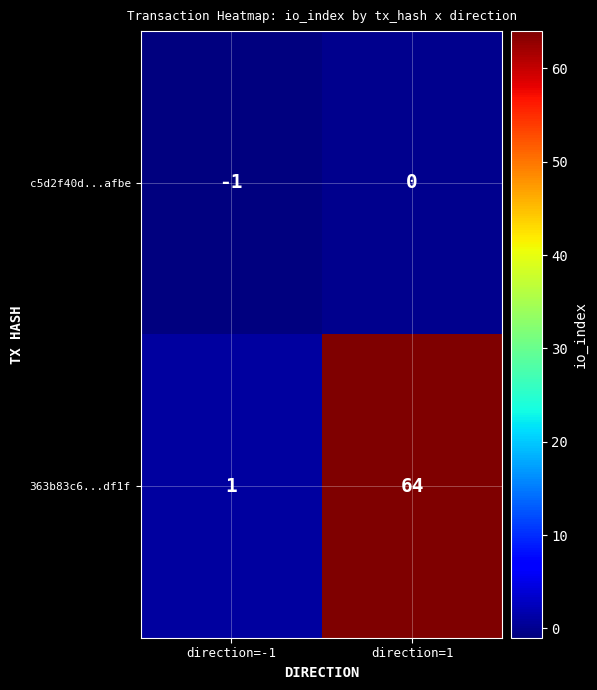

True or false: c5d2f40d...afbe has a value of -1 at direction=-1.

True